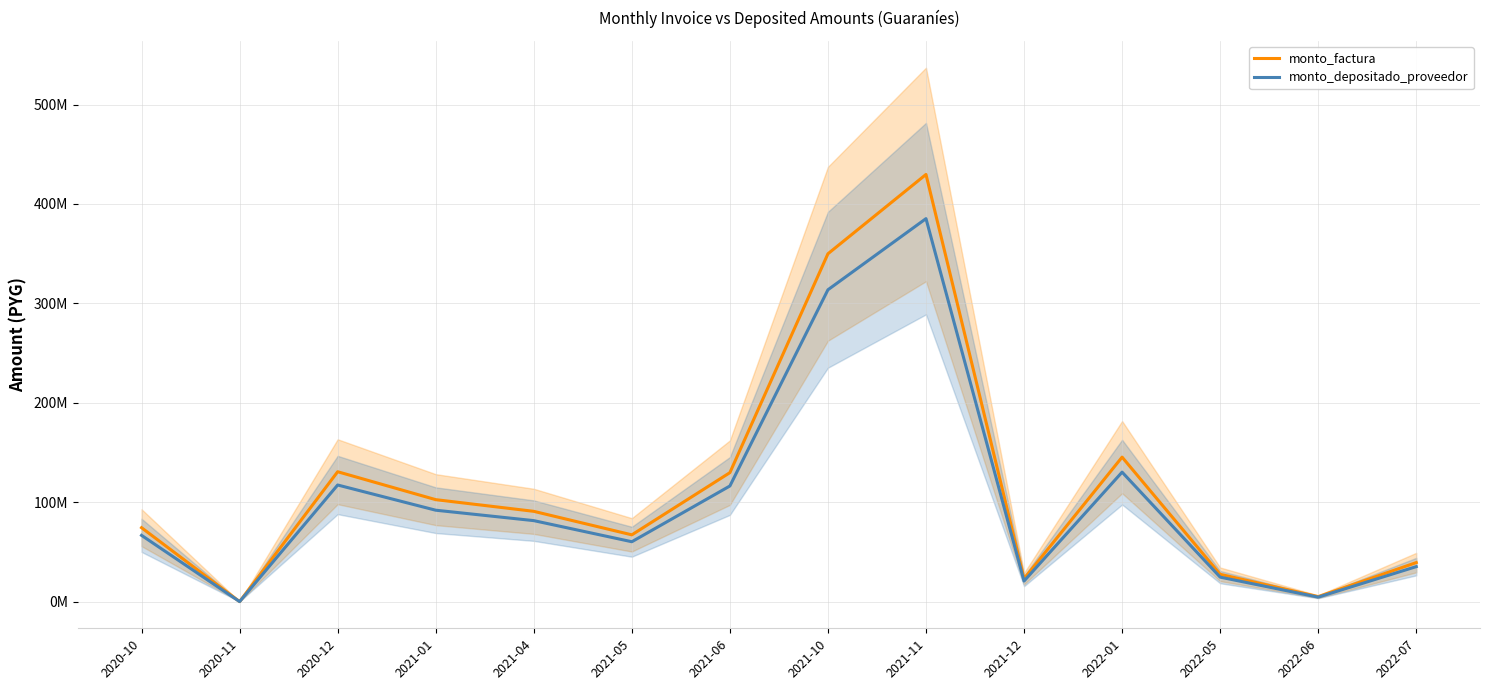

Reading left to right, list all the values displayed in this chart.

monto_factura: 74345236	0	130645422	102562786	90808499	67155219	129722152	349913605	429712847	23074695	145337473	27454514	5011418	39255266
monto_depositado_proveedor: 66648375	0	117299351	91944739	81460143	60223516	116292371	313692984	385271573	20685834	130236040	24612223	4492599	35191276